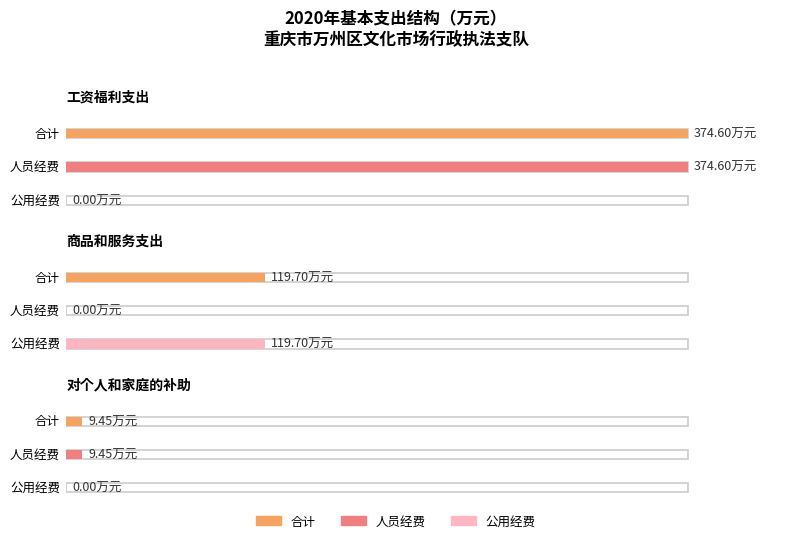

Which series has the widest spread of values?

人员经费